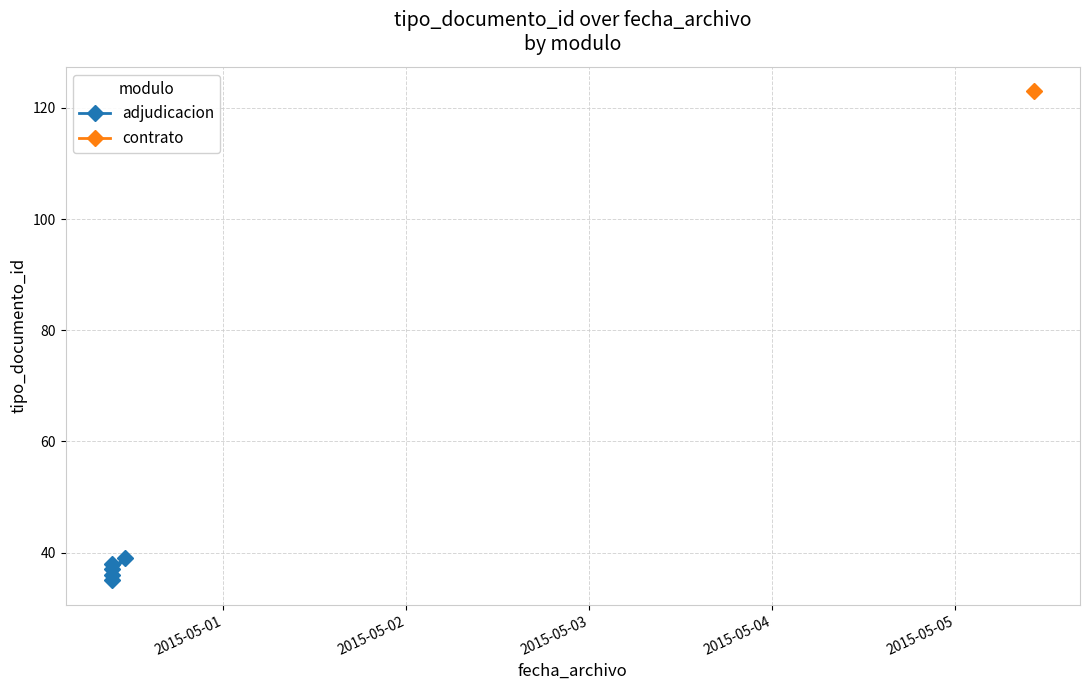

What is the value of the 2nd point from the left?

38